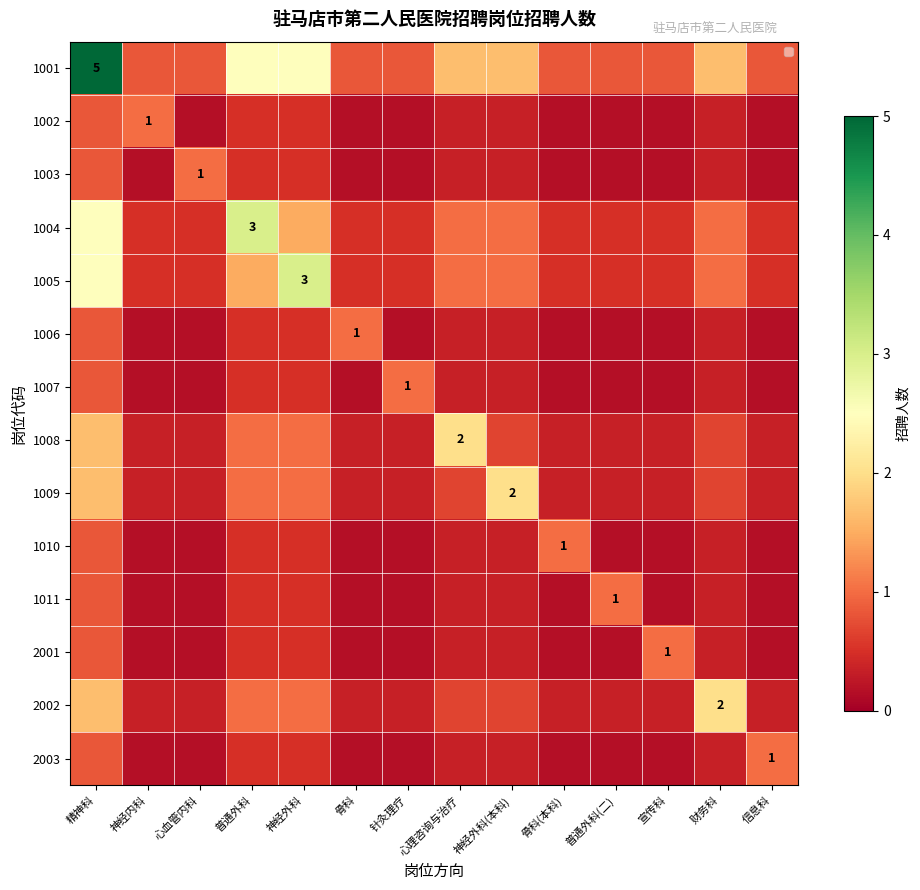

The value of 1001 at 神经内科 is 1.5. True or false?

False